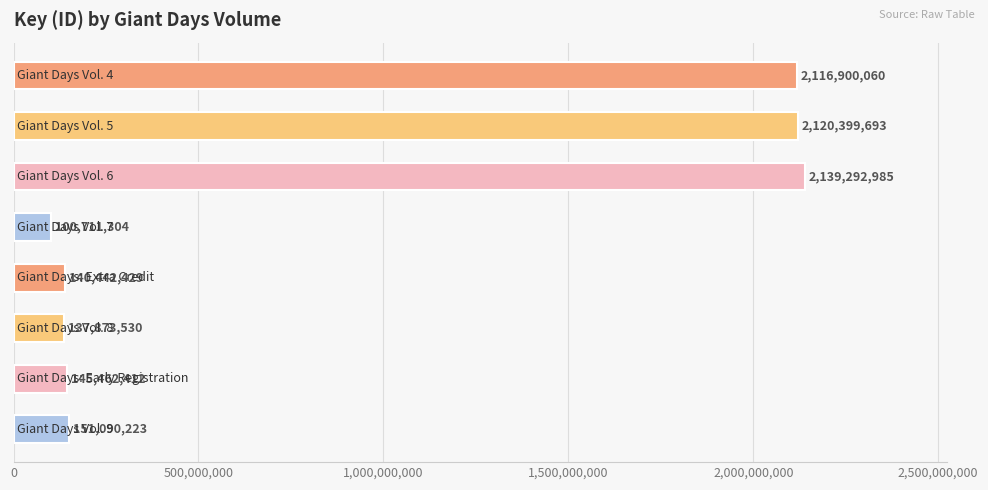

What is the difference between the second highest and second lowest values?

1982526163